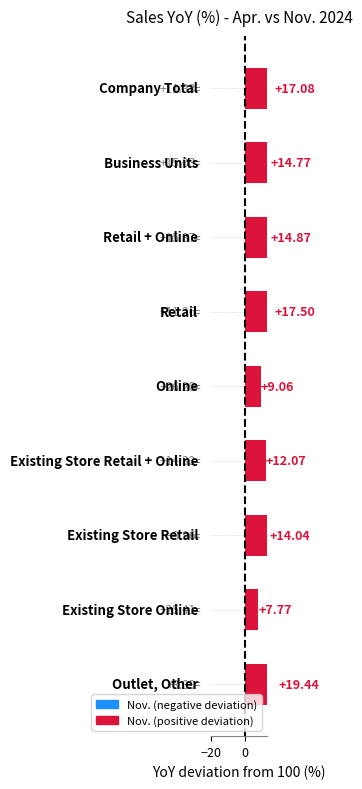

Rank the categories by value from highest to lowest.

Outlet, Other, Retail, Company Total, Retail + Online, Business Units, Existing Store Retail, Existing Store Retail + Online, Online, Existing Store Online